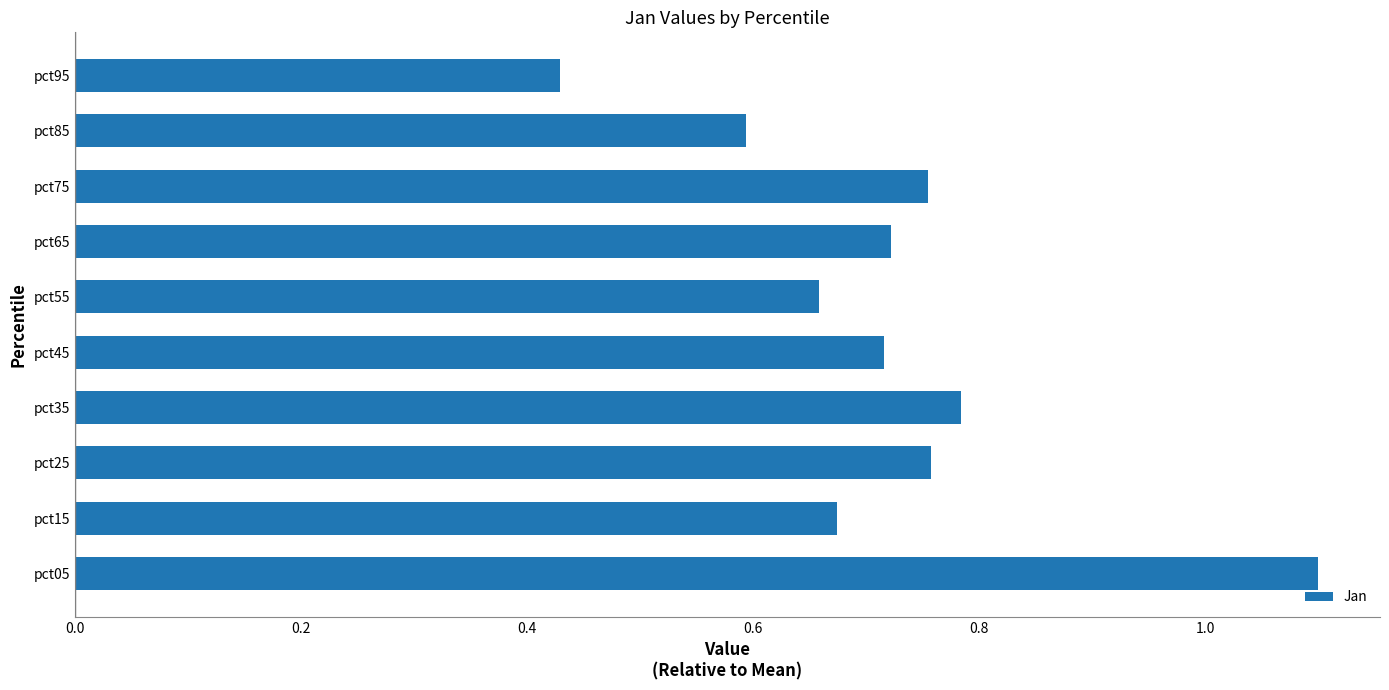

The chart shows a value of 0.7 at pct05. True or false?

False